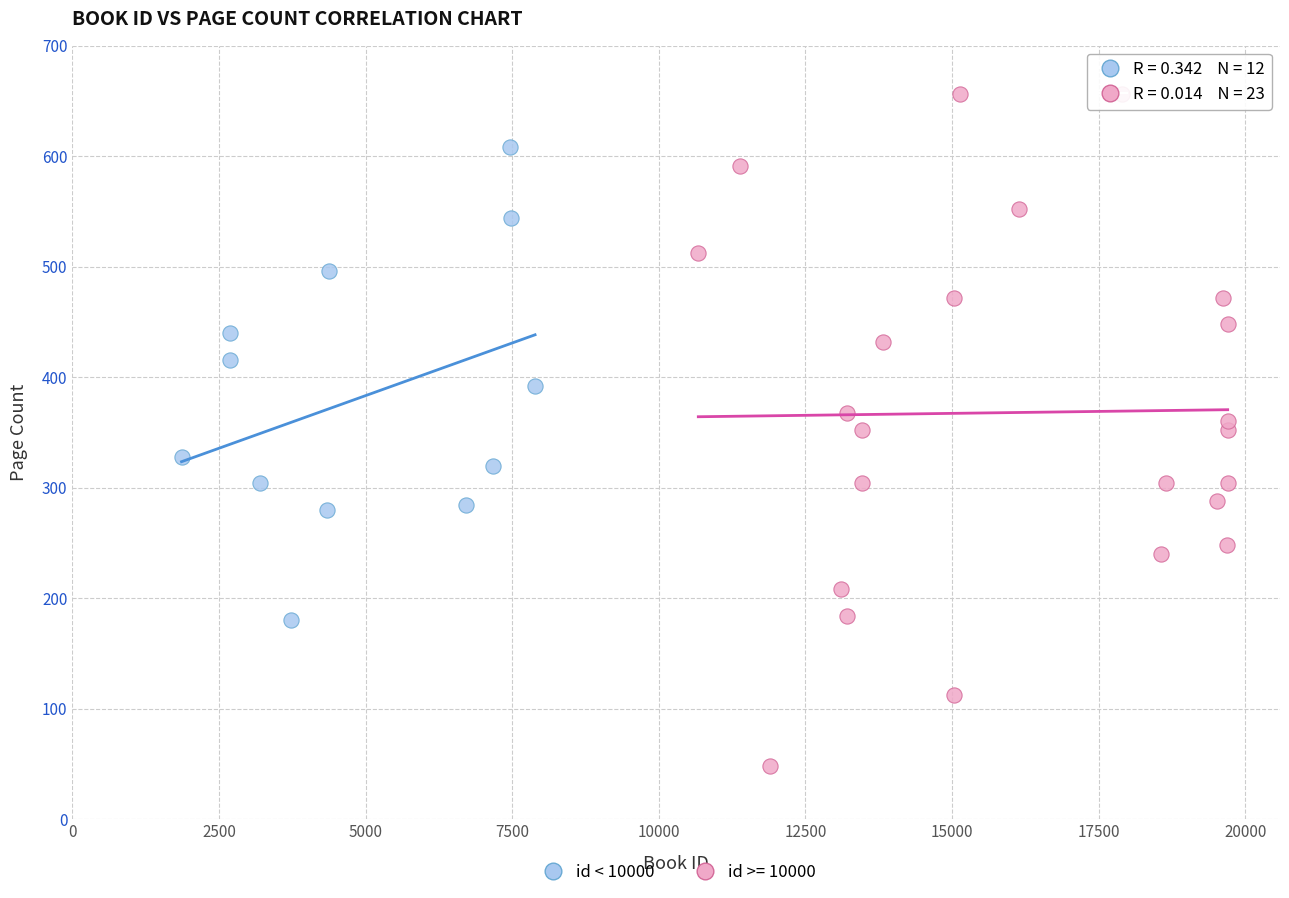

Which series contains the lowest Y value?

id >= 10000